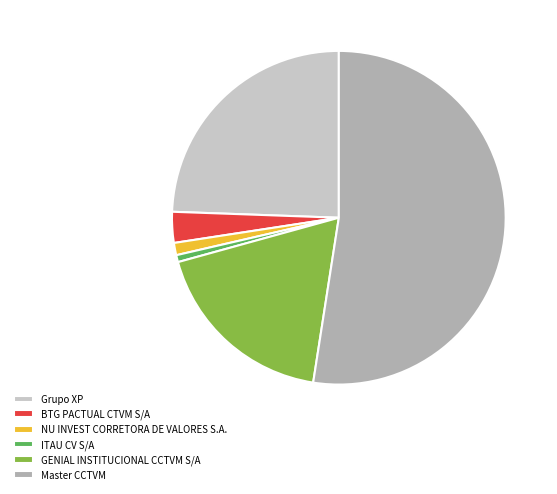

Count the number of slices in the pie.

6